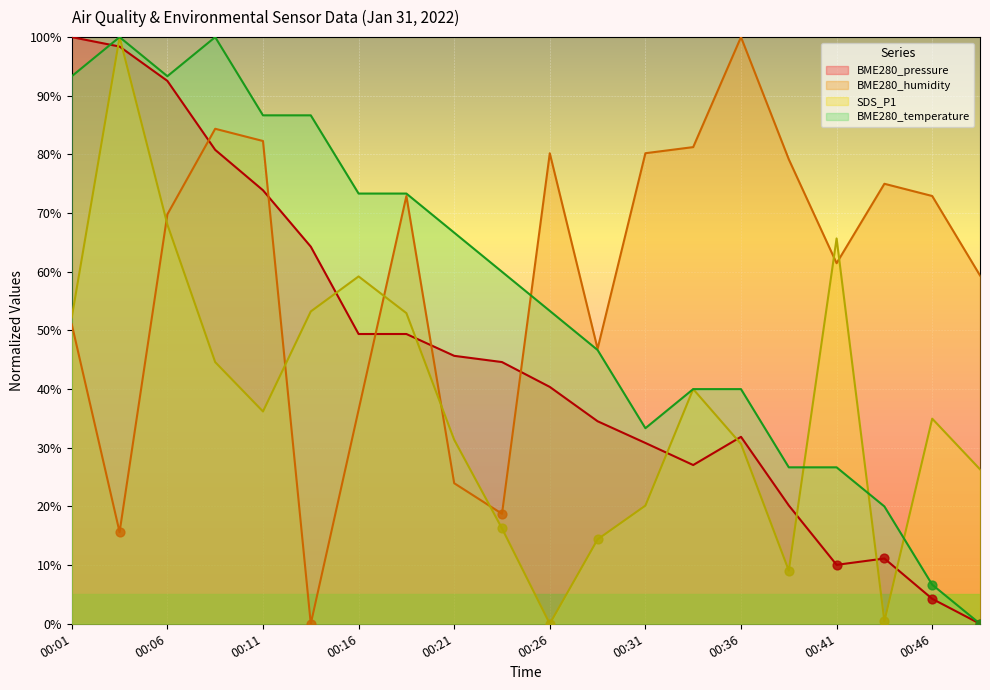

What is the total value across all series at 00:06?

323.7